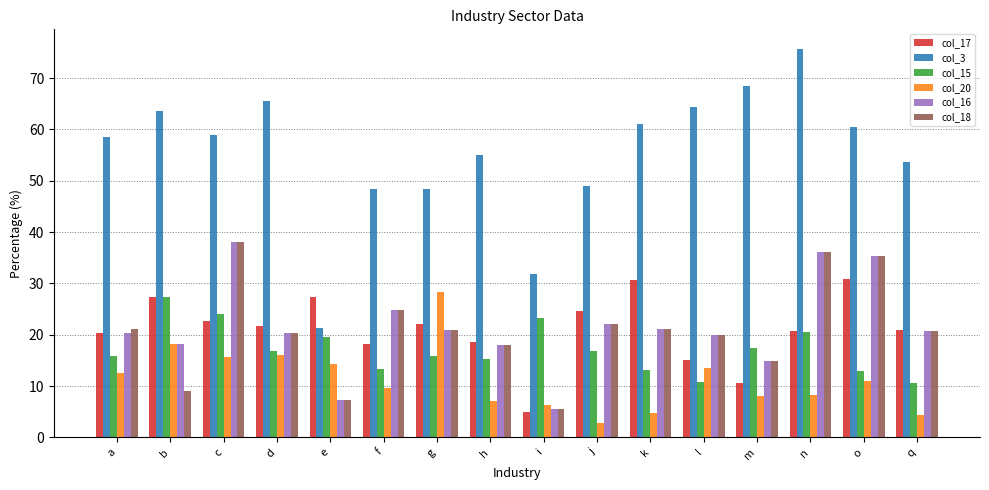

What is the greatest value displayed?

75.7